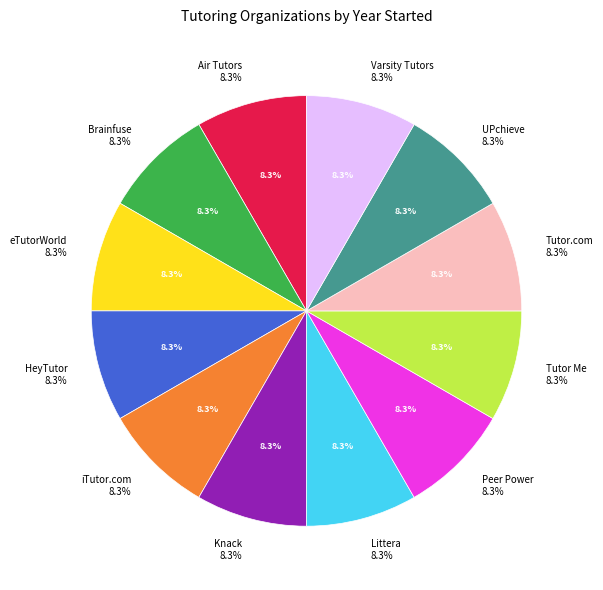

What percentage is the Littera slice, to the nearest percent?

8%